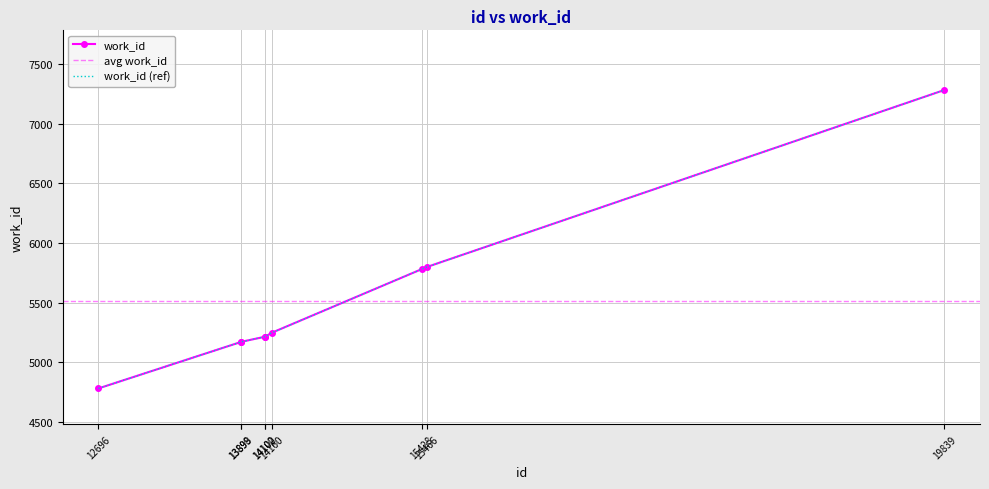

At which label is the value closest to 6032?

15466